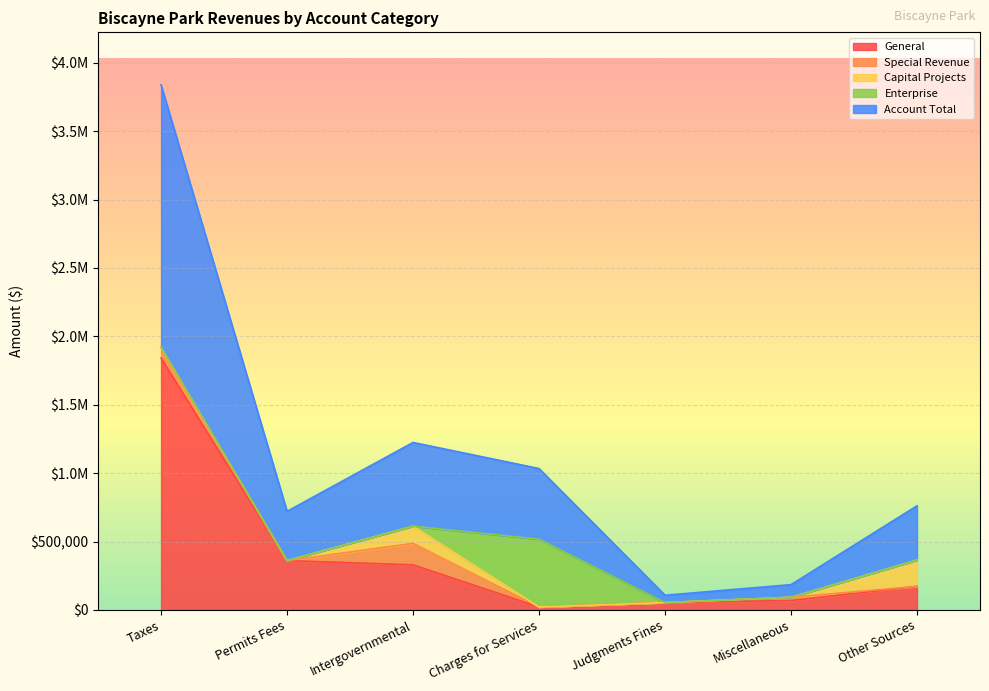

List the labels in order of Enterprise value, smallest first.

Taxes, Permits Fees, Intergovernmental, Judgments Fines, Miscellaneous, Other Sources, Charges for Services